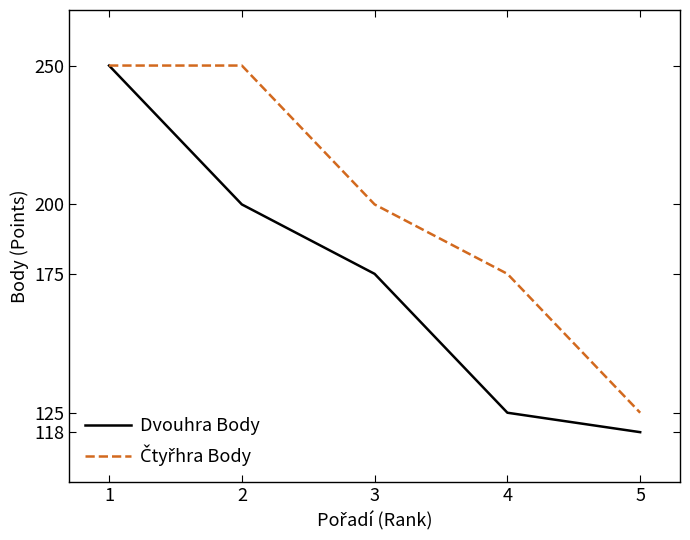

Does the chart display data point markers on the line(s)?

No